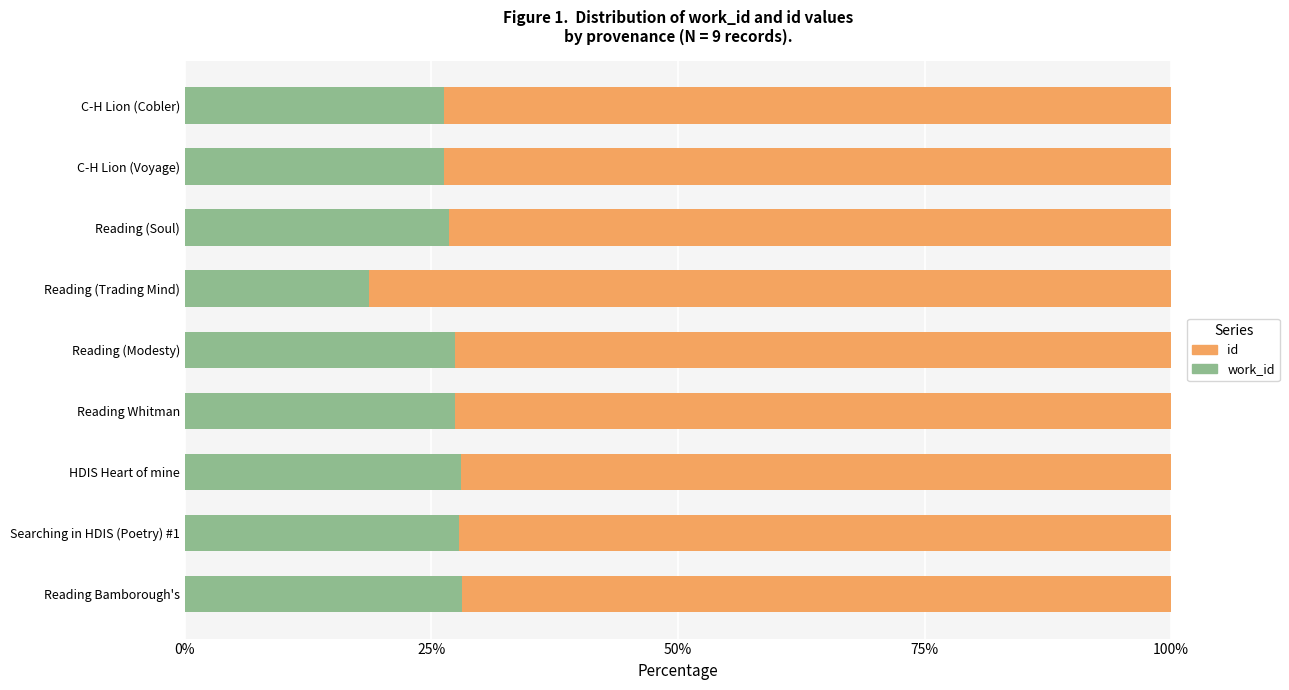

What is the total value across all series at C-H Lion (Cobler)?

100.0